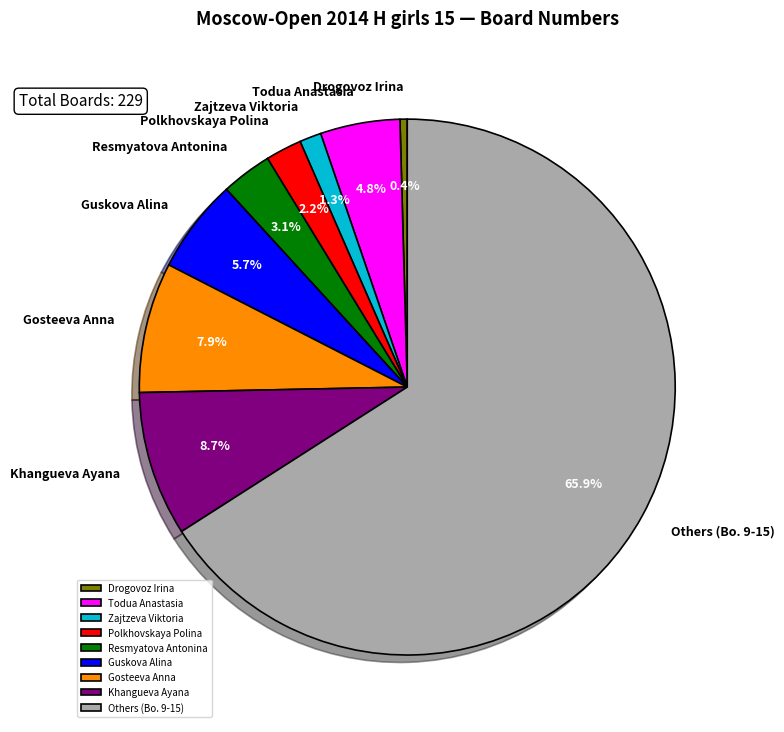

Do Guskova Alina and Others (Bo. 9-15) together represent more than half of the pie?

Yes